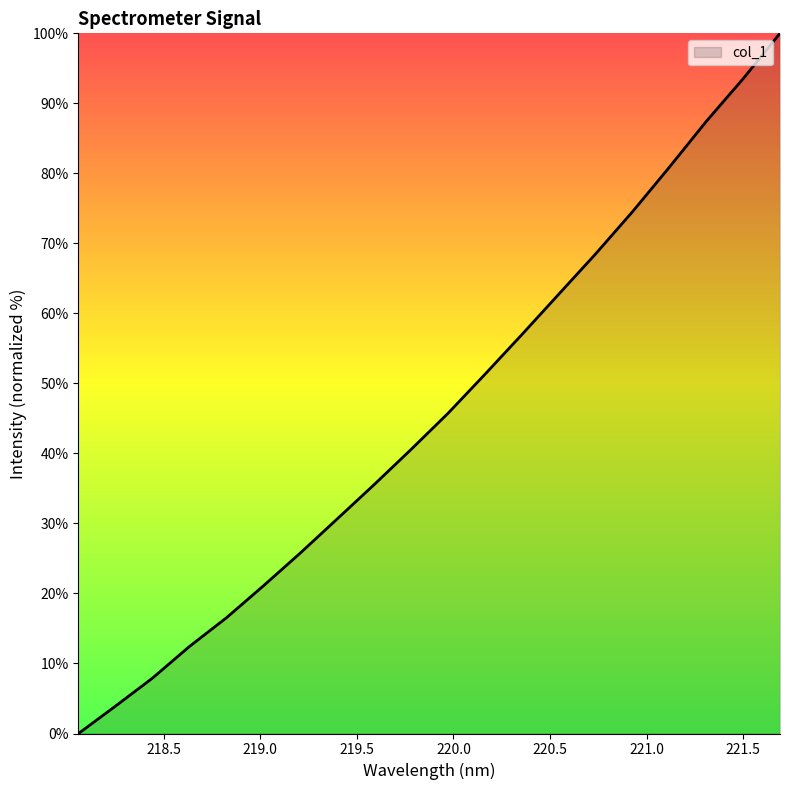

What is the greatest value displayed?

100.0